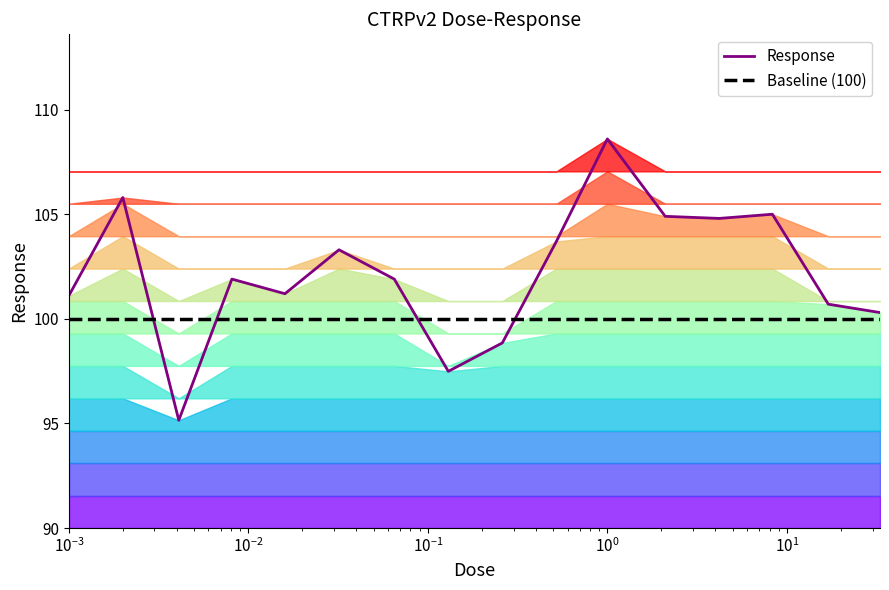

What is the lowest value of the Baseline (100) series?

100.0